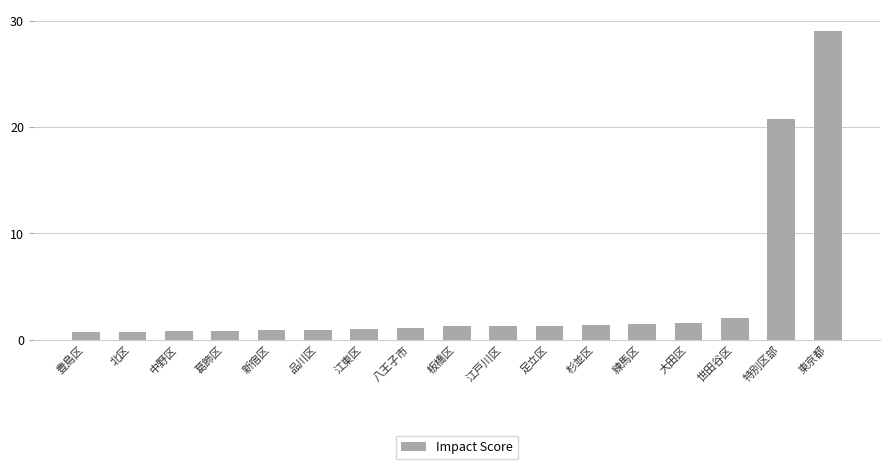

Count the number of categories in the chart.

17